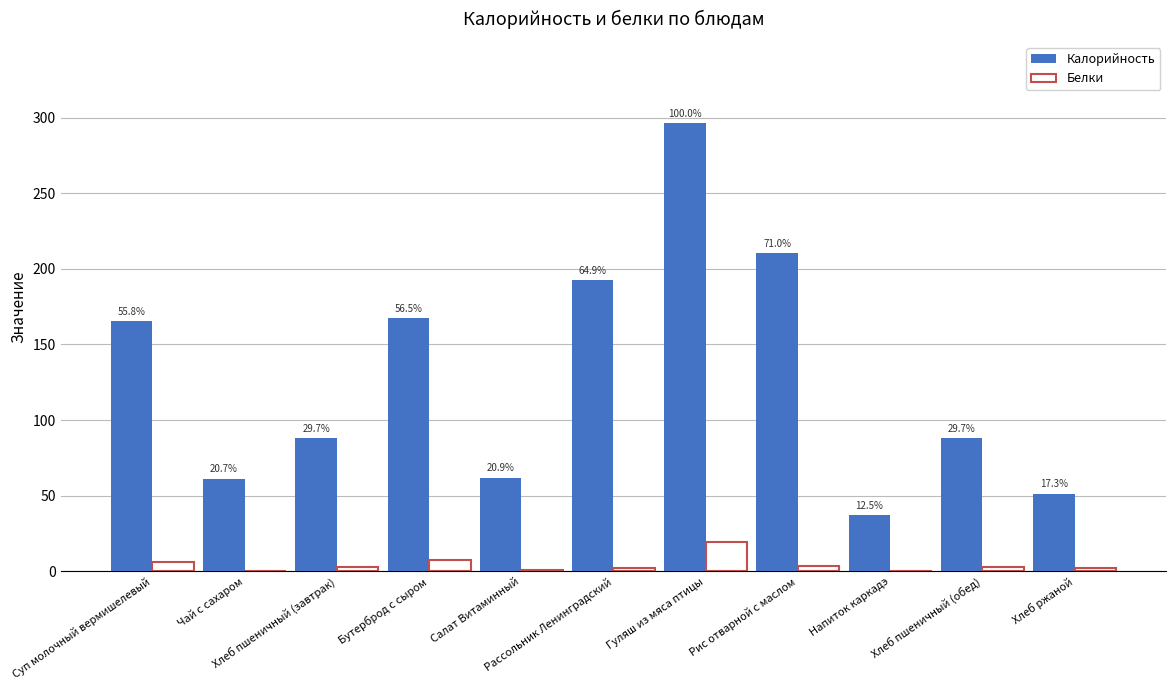

What are all the series names shown in the legend?

Калорийность, Белки